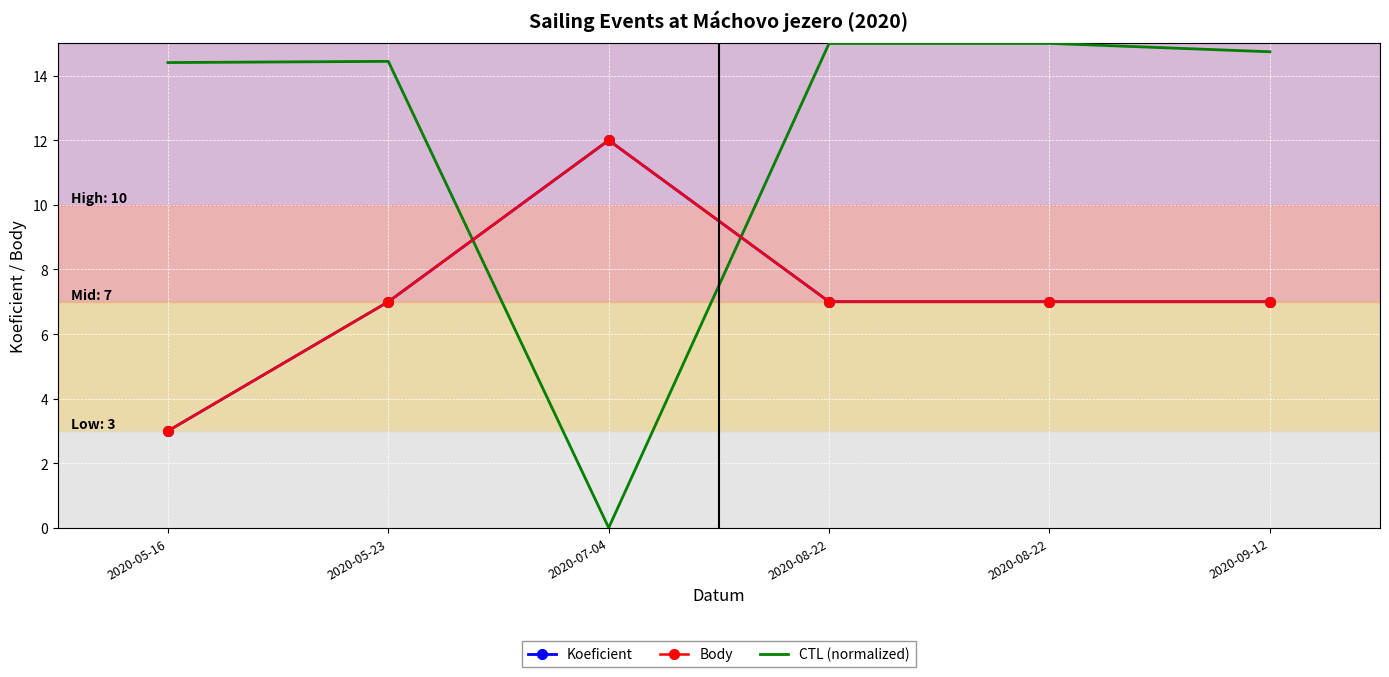

Rank the series by their maximum value, from highest to lowest.

CTL (normalized), Koeficient, Body